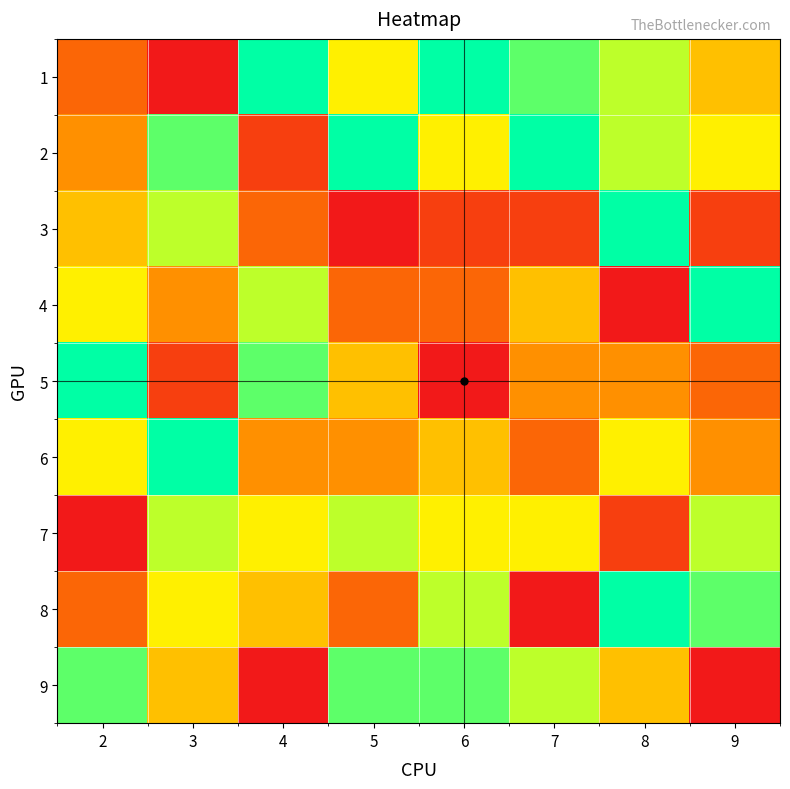

Which series has the largest total across all categories?

2